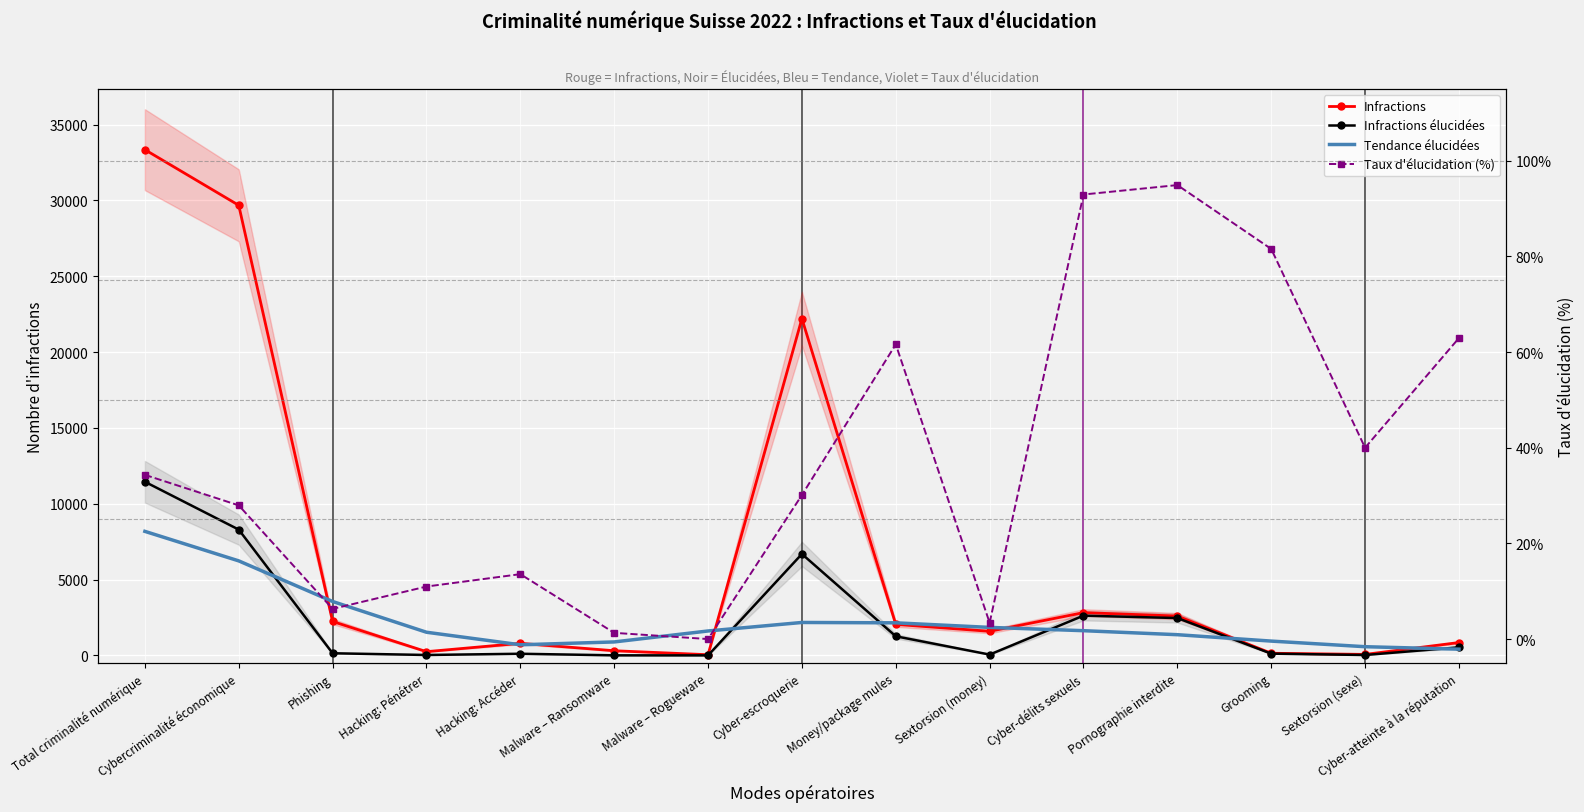

Which series has the largest range (max minus min)?

Infractions